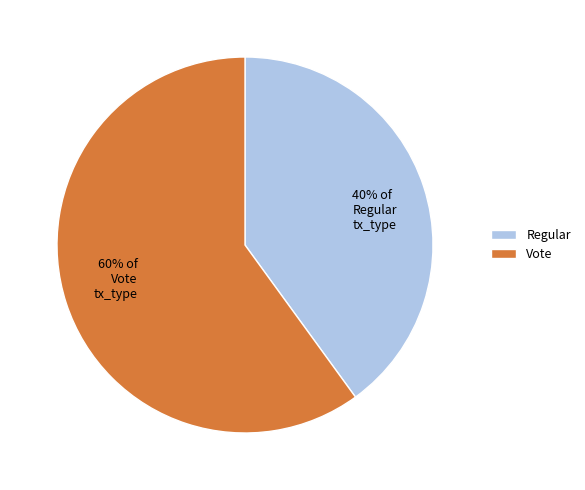

What percentage is the Regular slice, to the nearest percent?

40%